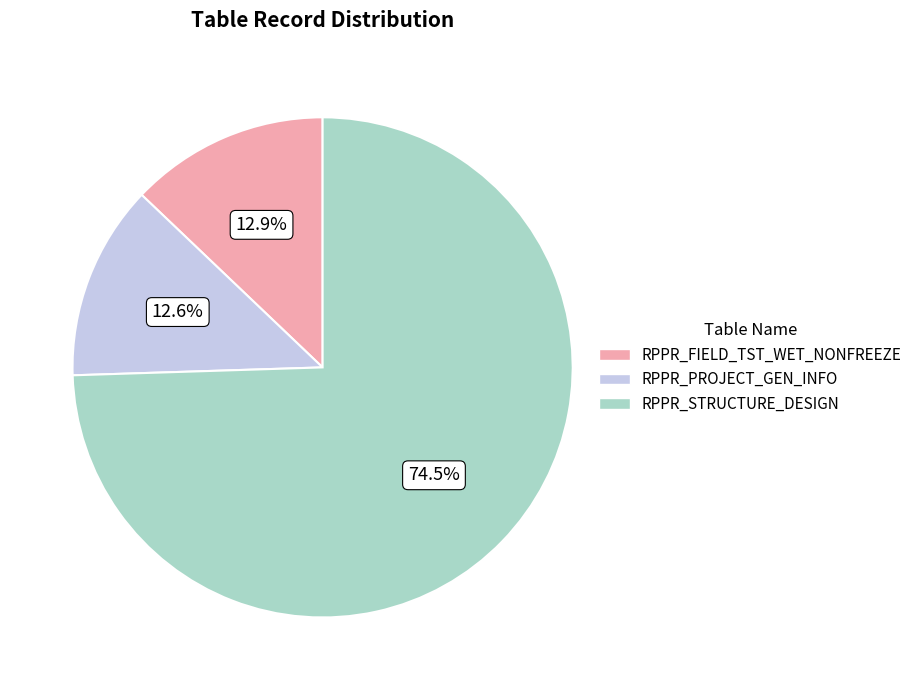

How many segments does this pie chart have?

3